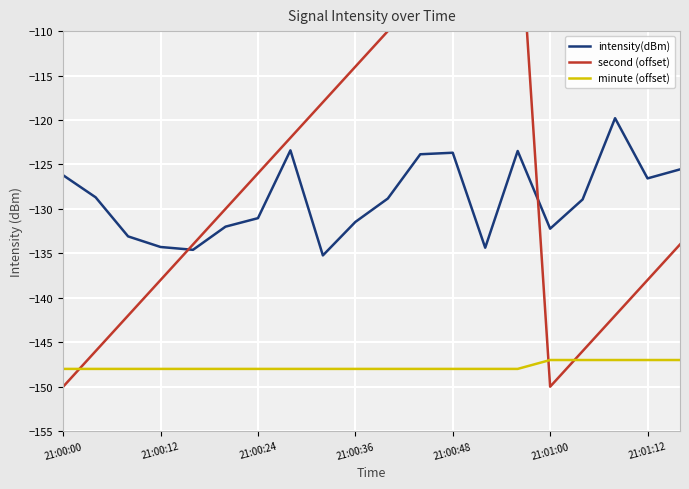

How many series are shown in this chart?

3